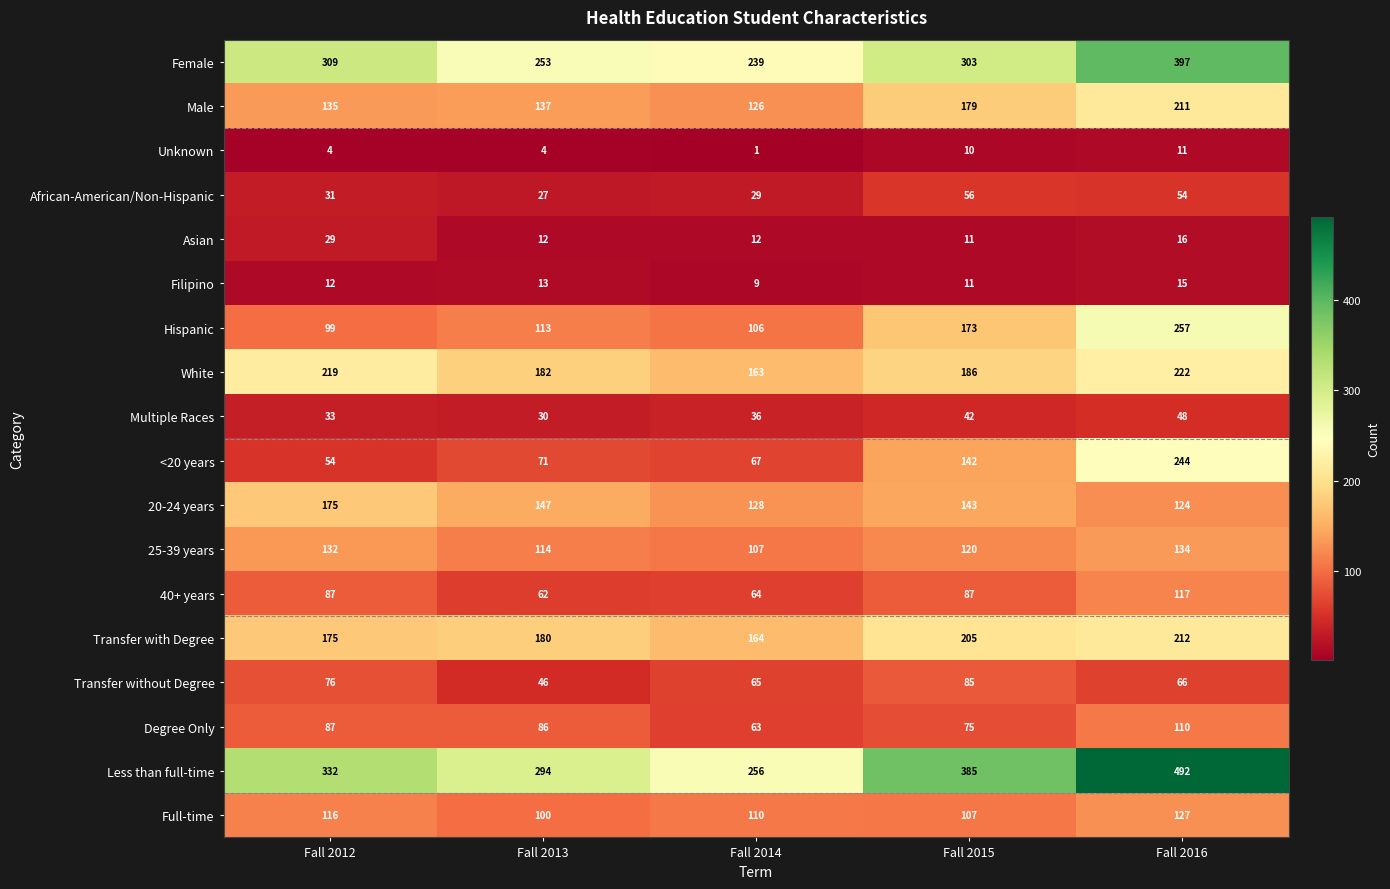

List the series in order of their peak value, lowest first.

Unknown, Filipino, Asian, Multiple Races, African-American/Non-Hispanic, Transfer without Degree, Degree Only, 40+ years, Full-time, 25-39 years, 20-24 years, Male, Transfer with Degree, White, <20 years, Hispanic, Female, Less than full-time